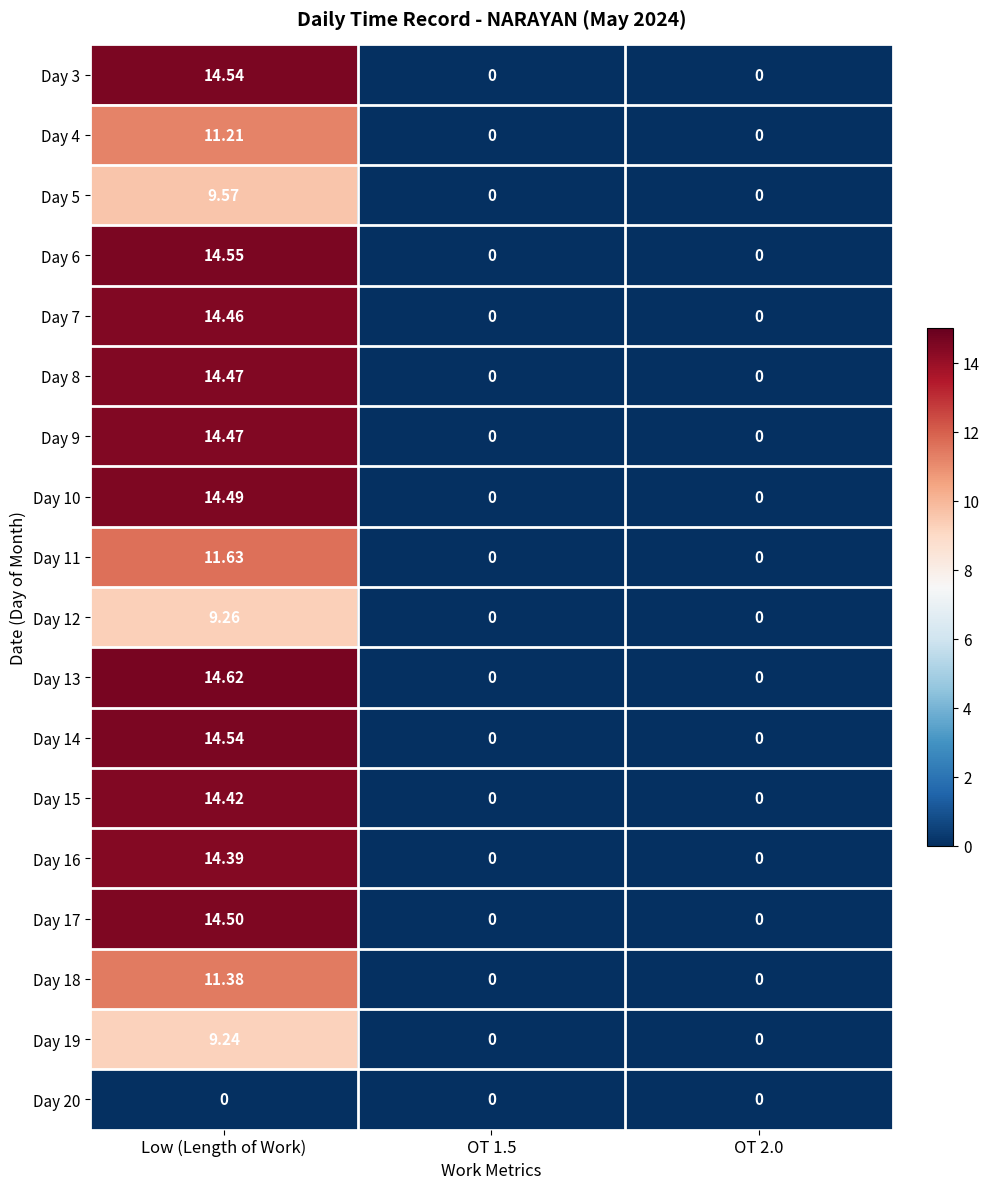

Which category has the highest value across all series?

Low (Length of Work)